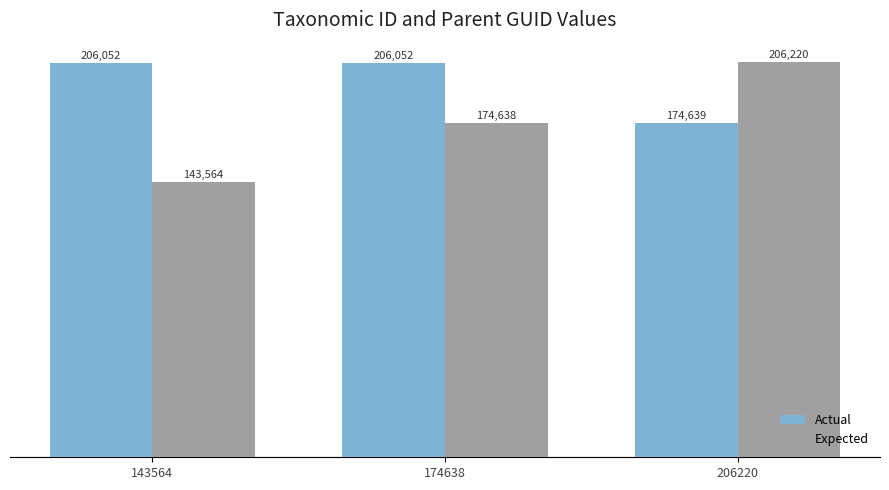

Between 174638 and 206220, which series saw the biggest shift?

Expected